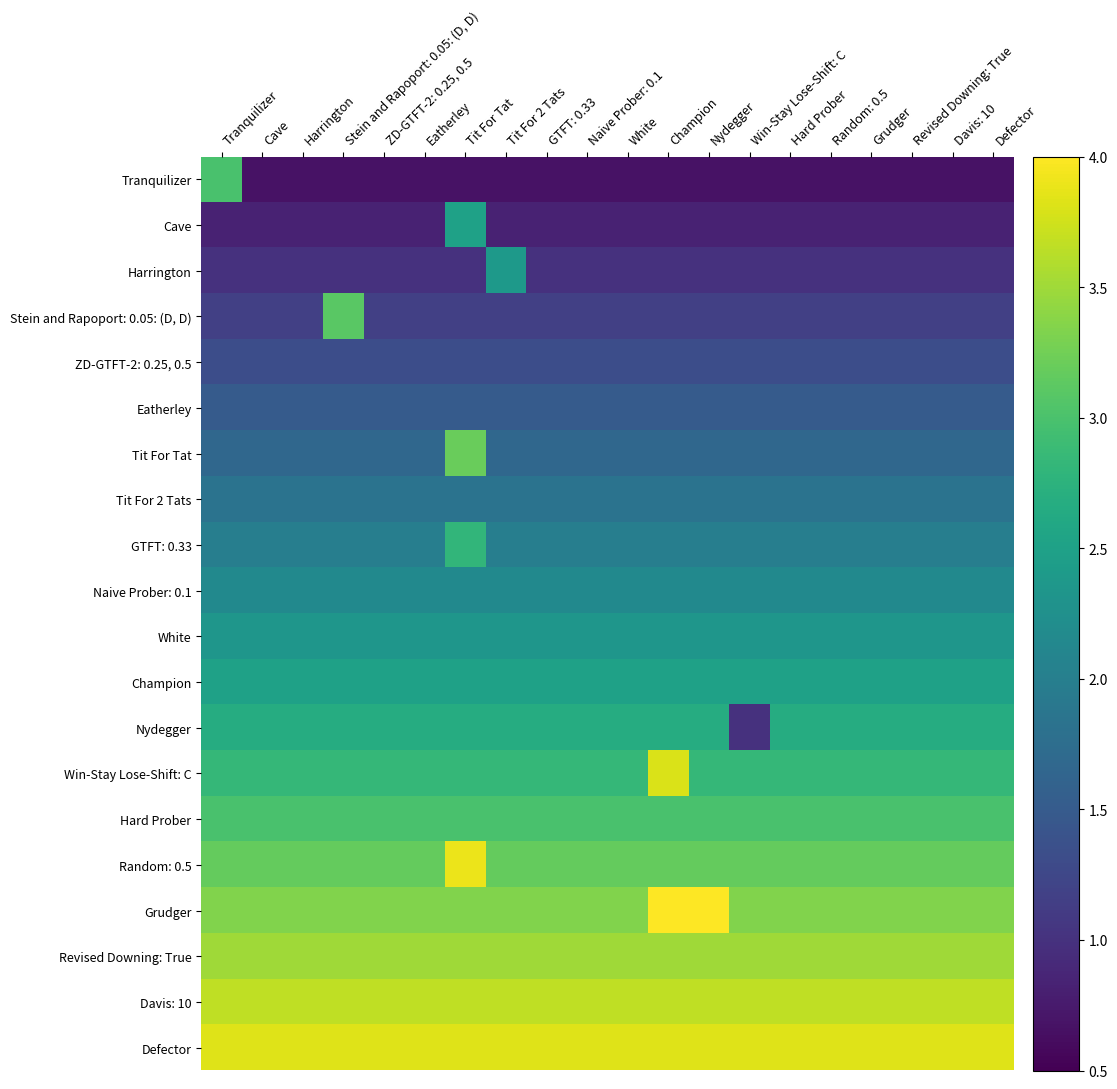

What is the greatest value displayed?

4.2